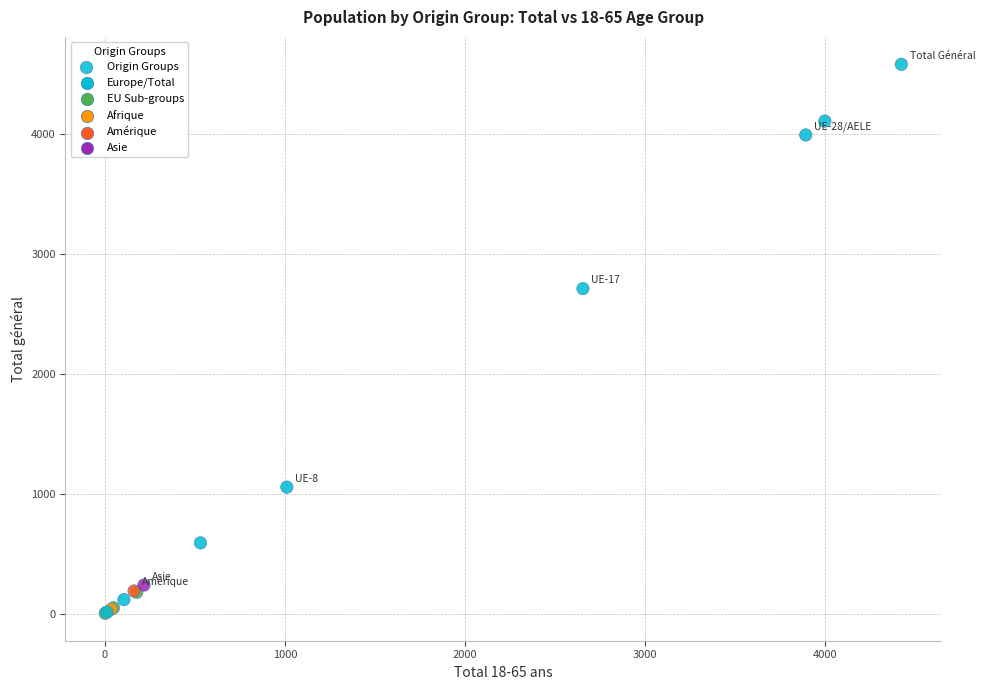

What Y value in the scatter plot is closest to 2290?

2709